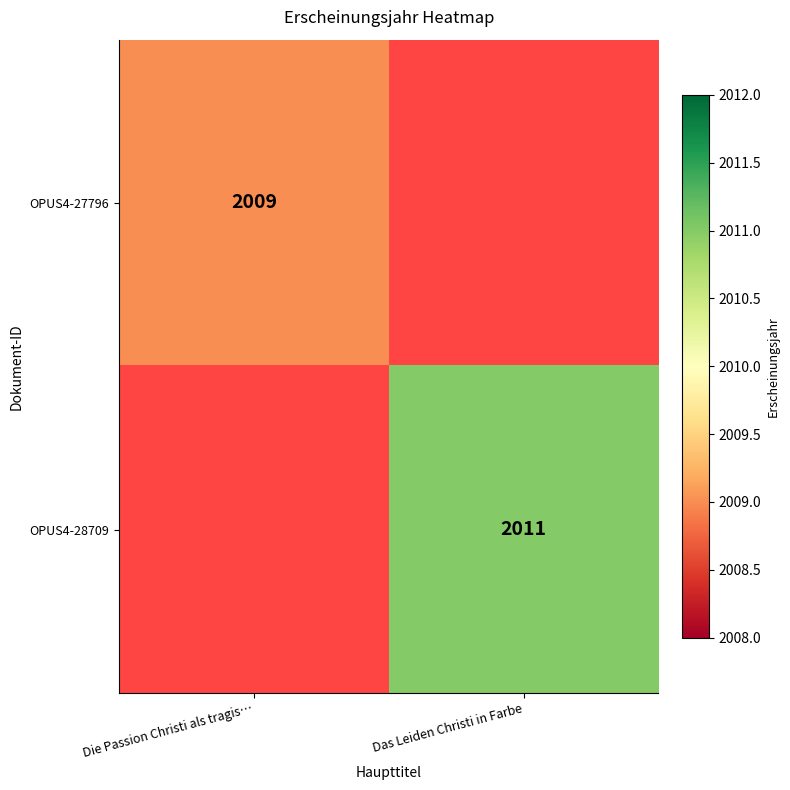

True or false: OPUS4-28709 has a value of 1027 at Das Leiden Christi in Farbe.

False